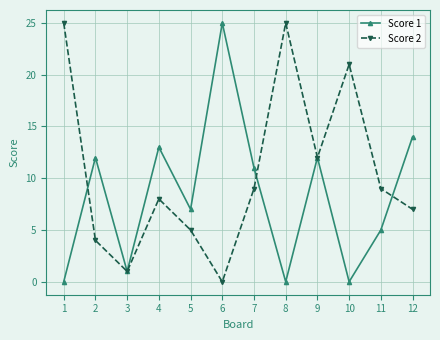

The Score 2 series shows 4 at 2. True or false?

True